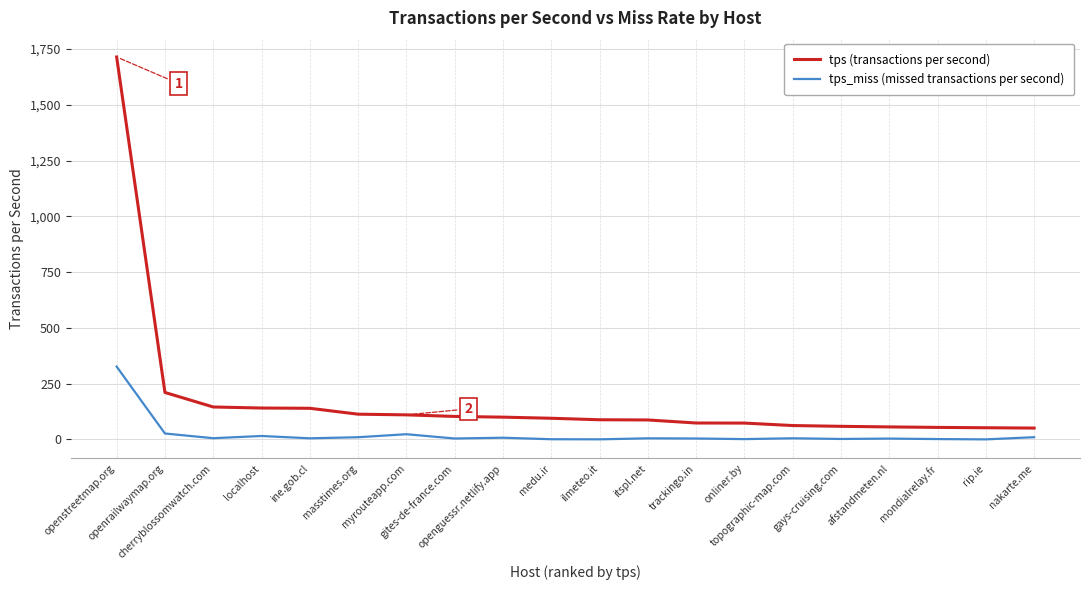

What value does the tps (transactions per second) series have at openstreetmap.org?

1714.3